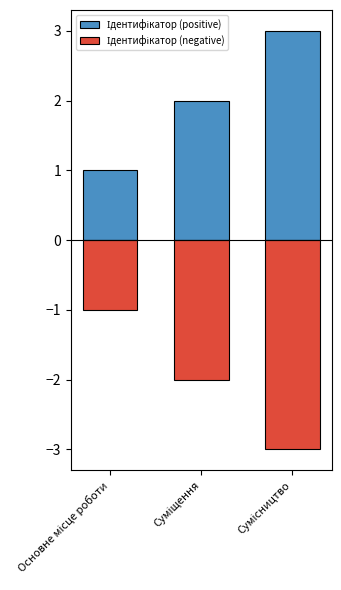

List the series in order of their peak value, lowest first.

Ідентифікатор (negative), Ідентифікатор (positive)